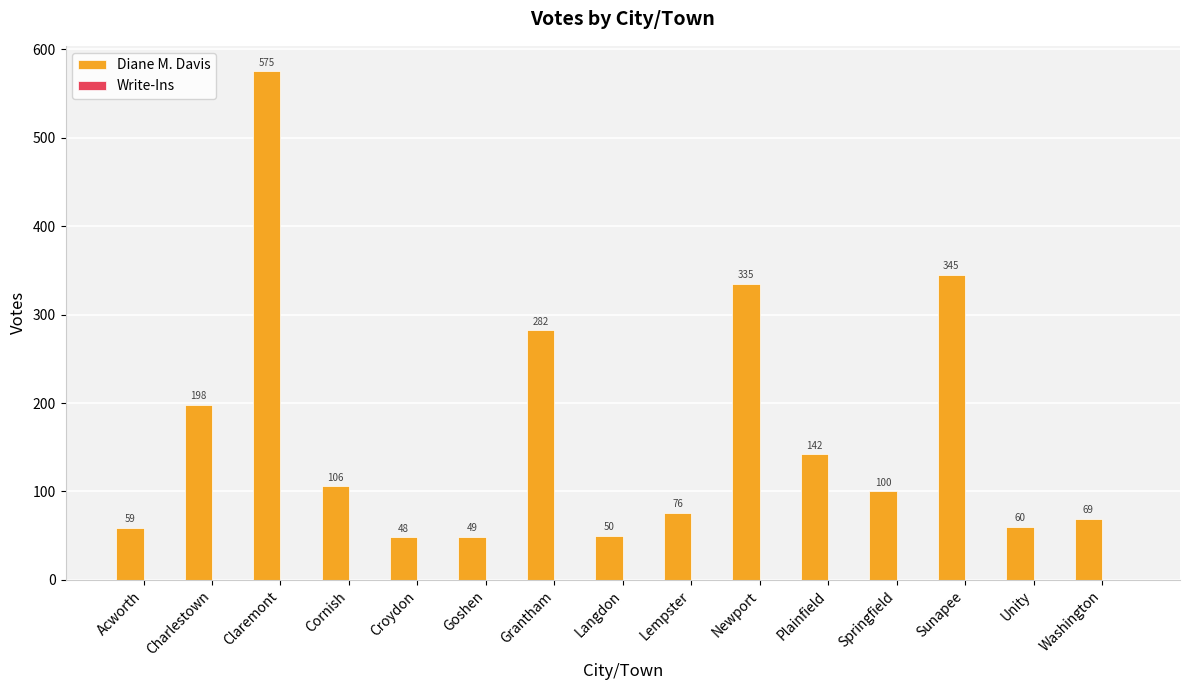

What is the smallest value displayed?

48